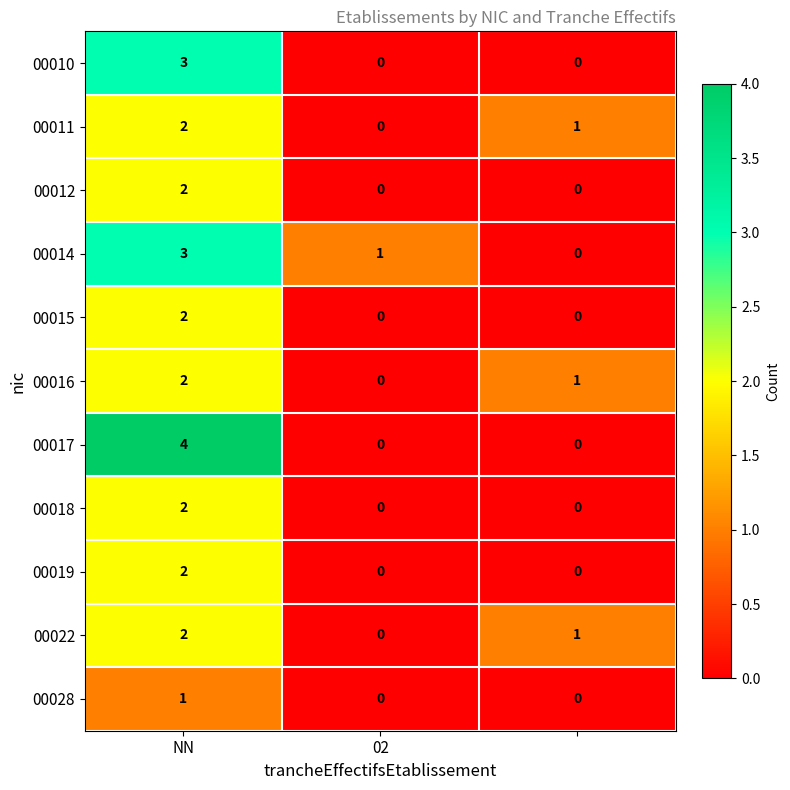

Count the 00018 values in the range 0 to 2.

3